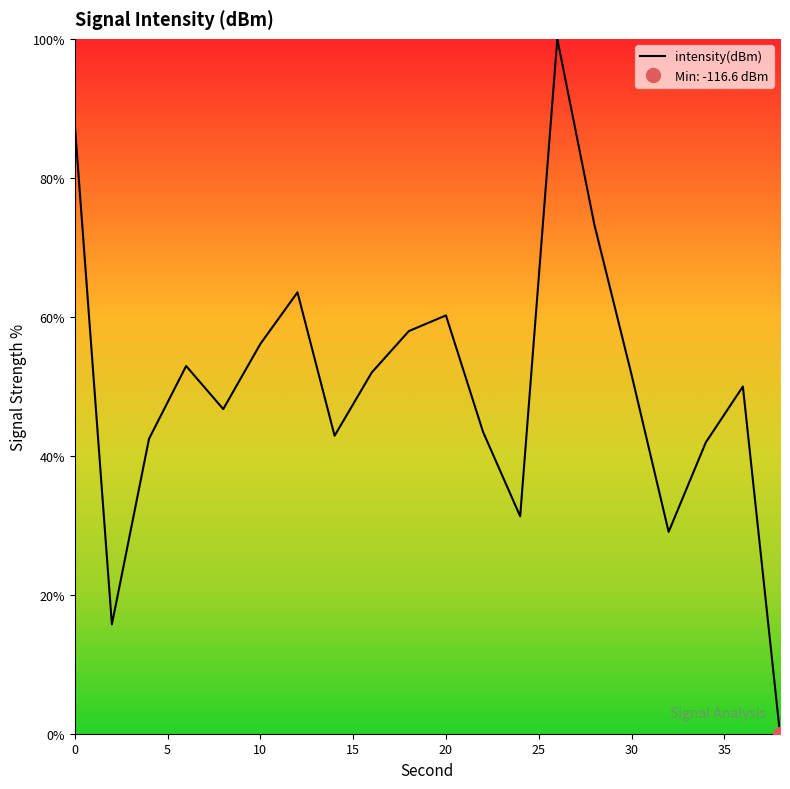

List the labels in order of value, largest first.

26, 0, 28, 12, 20, 18, 10, 6, 16, 30, 36, 8, 22, 14, 4, 34, 24, 32, 2, 38